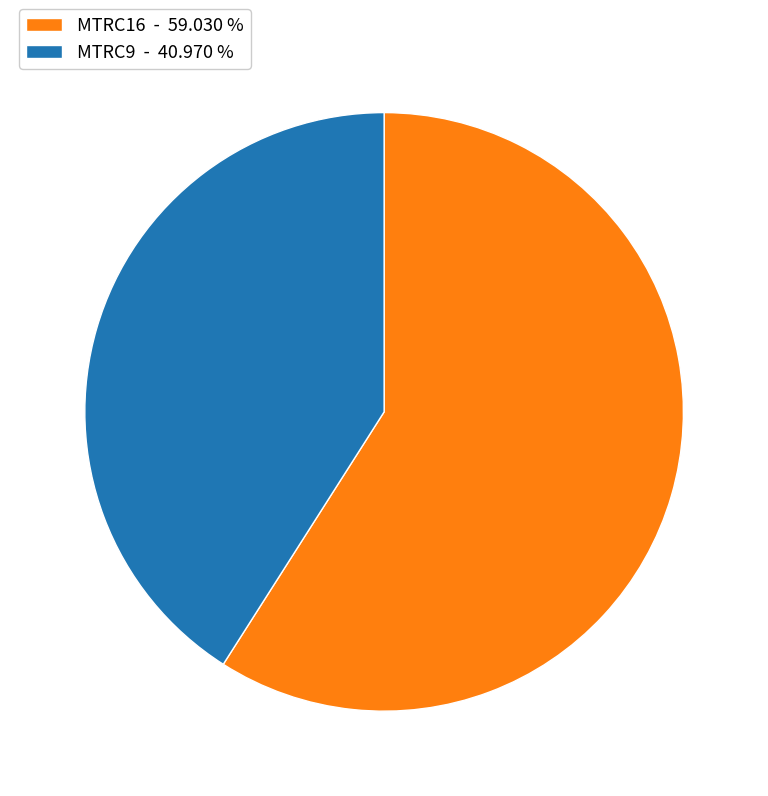

How many slices are in this pie chart?

2